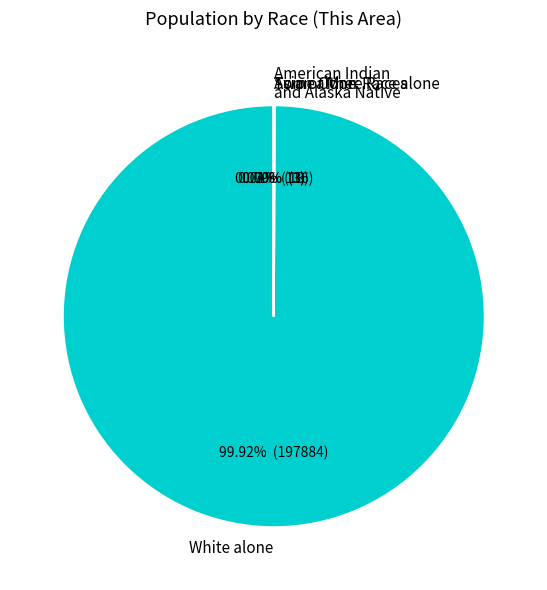

Which category has the biggest portion of the pie?

White alone